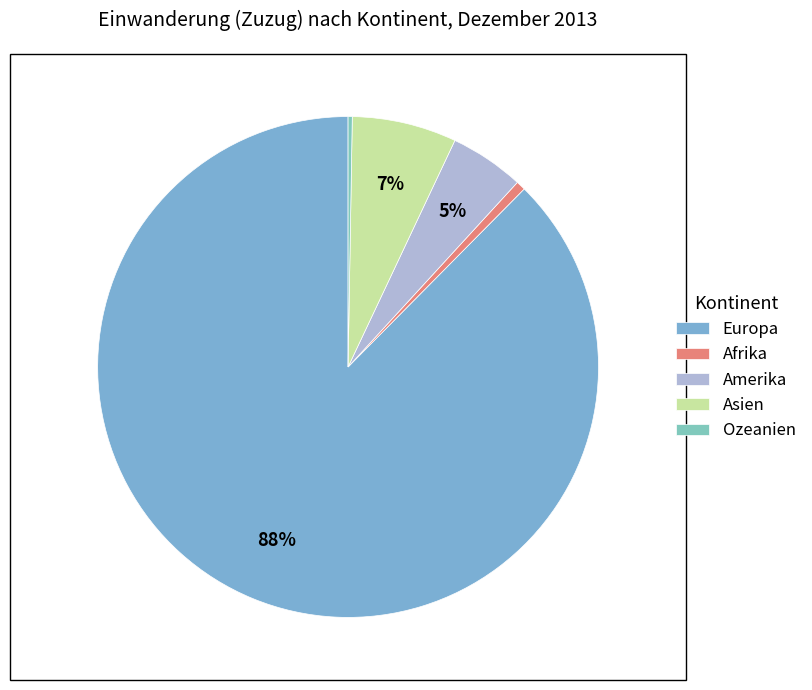

True or false: Amerika accounts for 5% of the total.

True